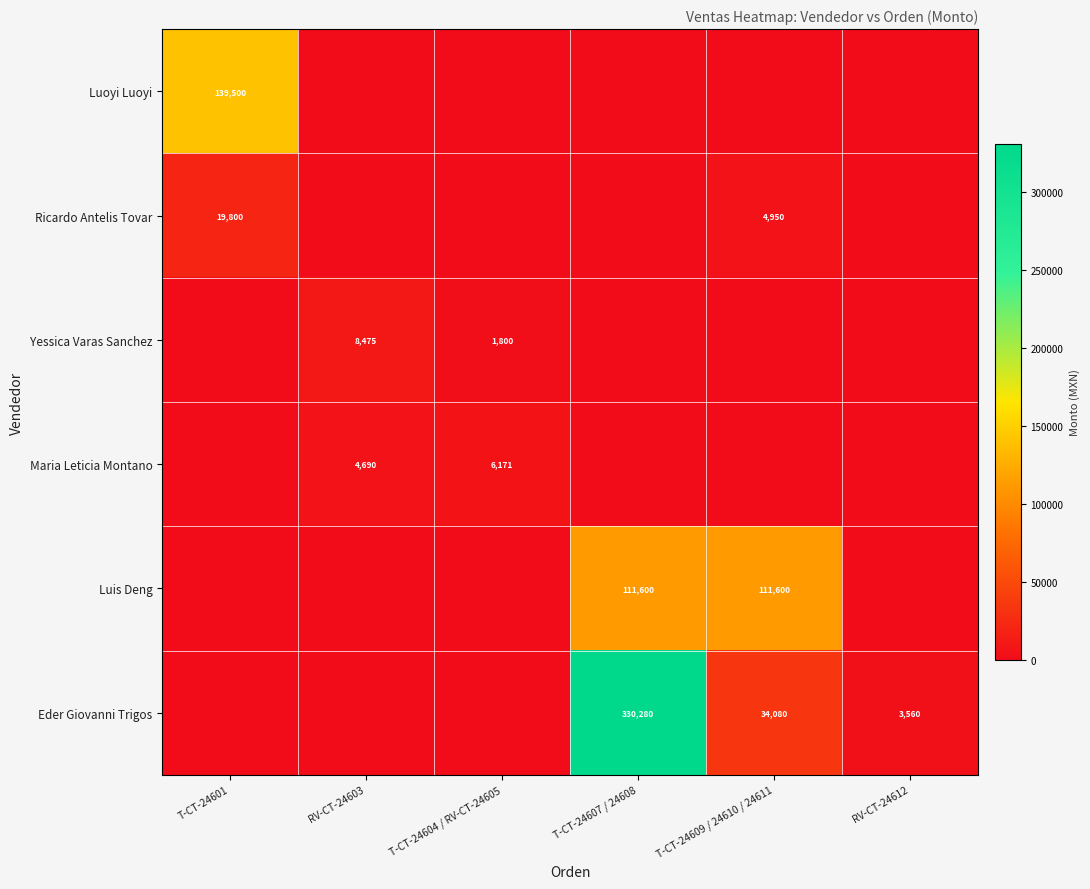

True or false: Ricardo Antelis Tovar has a value of 19800 at T-CT-24601.

True